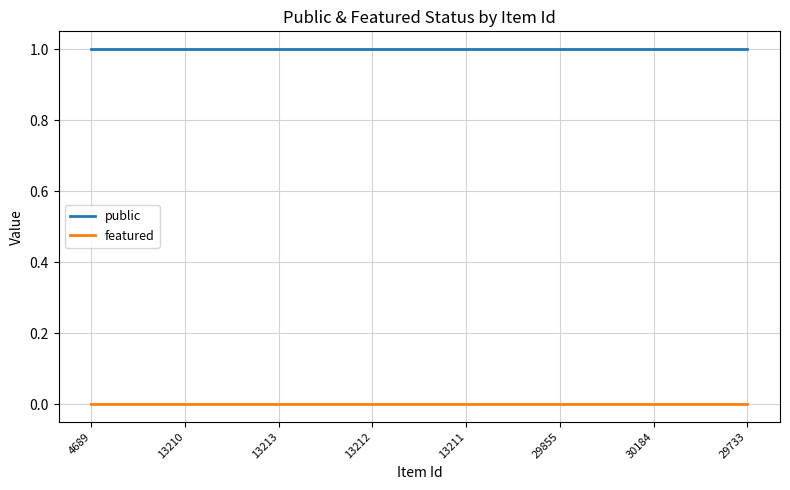

Read the public value at 13210.

1